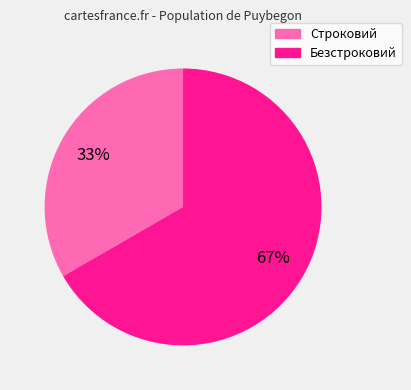

True or false: Безстроковий accounts for 79% of the total.

False